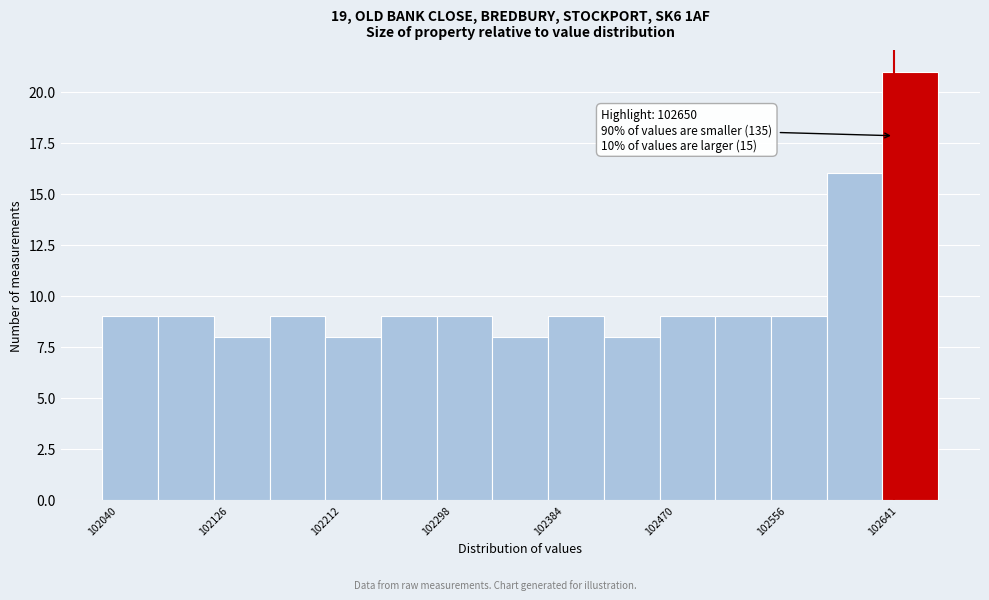

Over which range of the x-axis is the bar tallest?

102640 to 102680